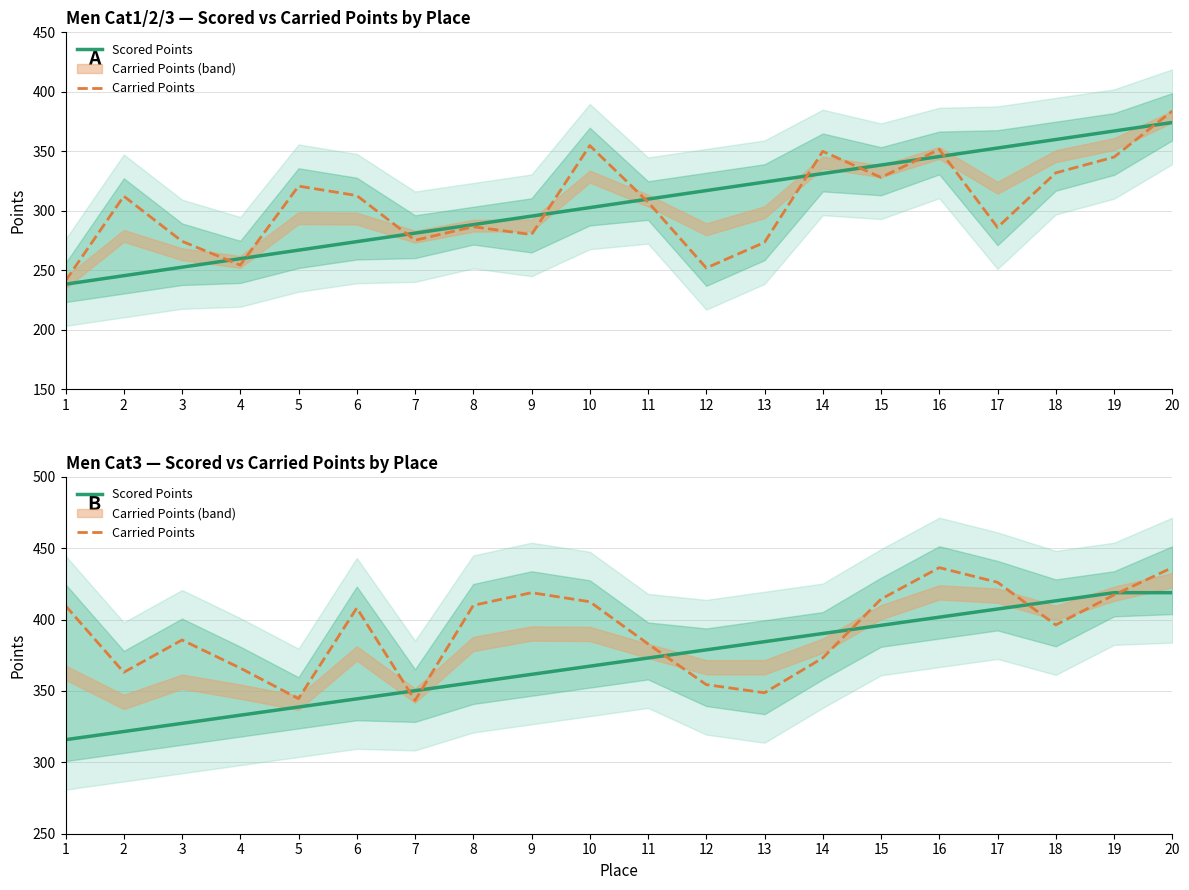

What is the total value across all series at 7?

693.6